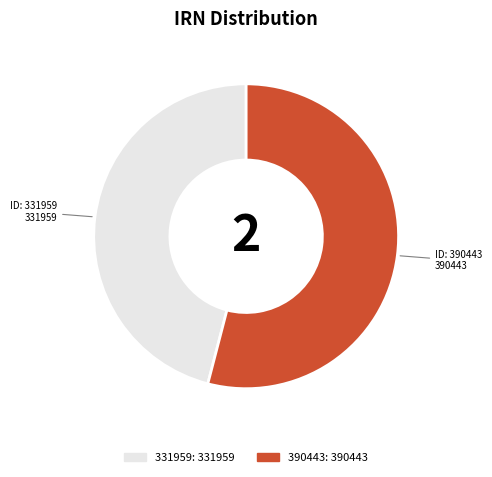

Is there a majority slice in this chart?

Yes